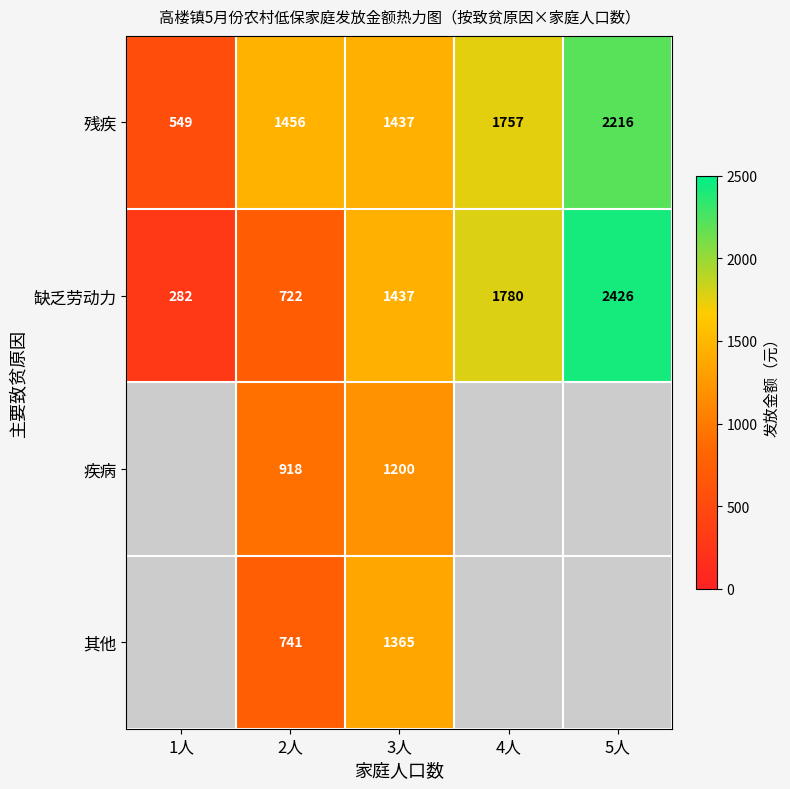

What is the greatest value displayed?

2426.0